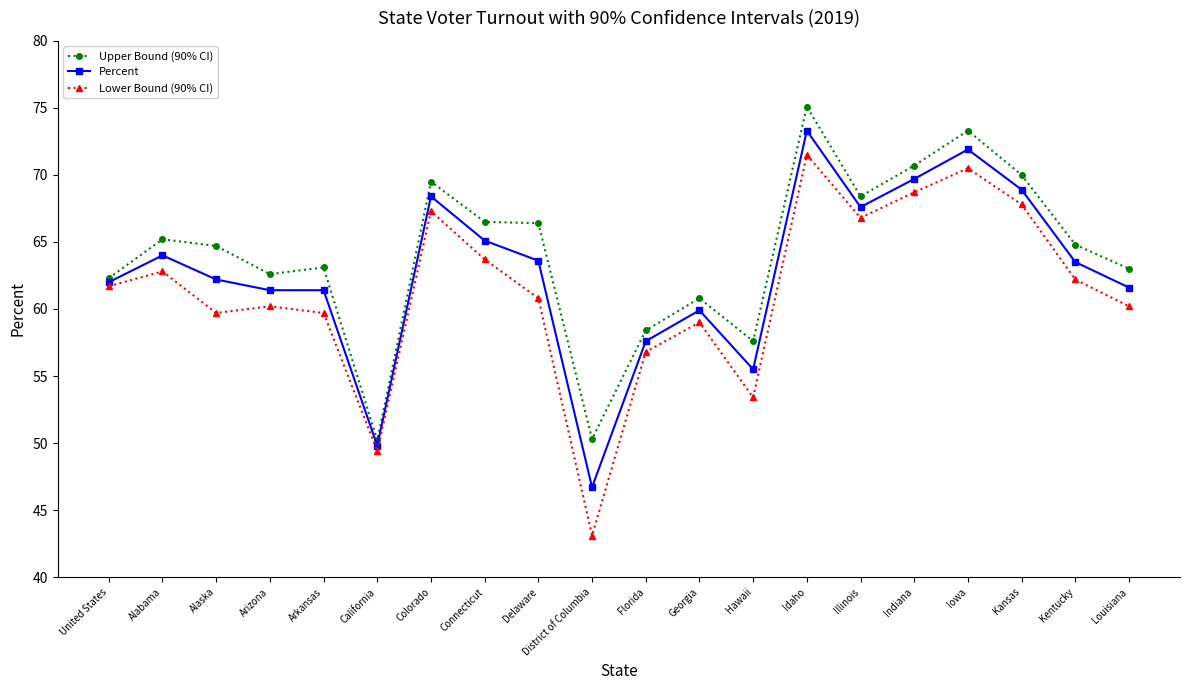

What position from the right is Arkansas?

16